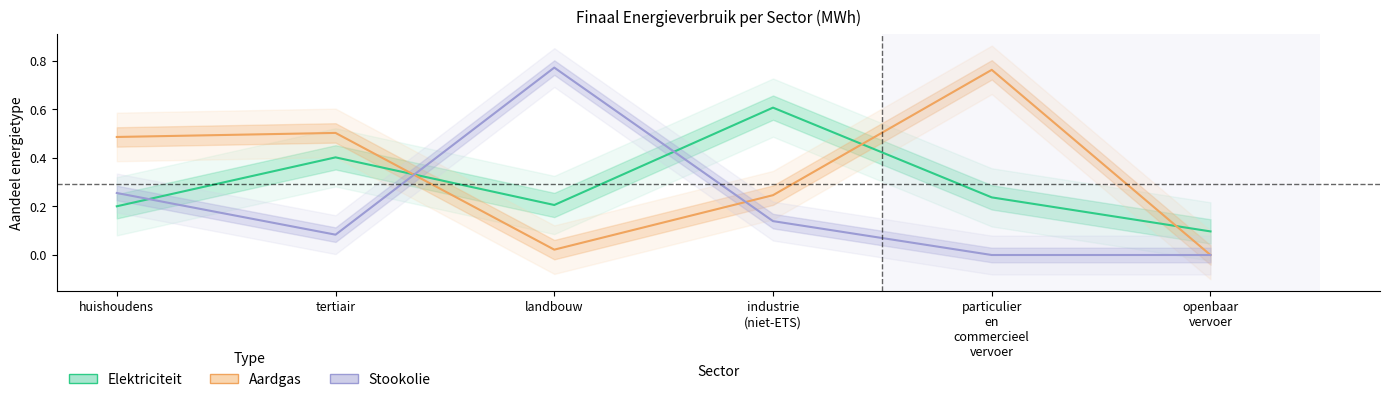

At landbouw, list the series in order from largest to smallest.

Stookolie, Elektriciteit, Aardgas